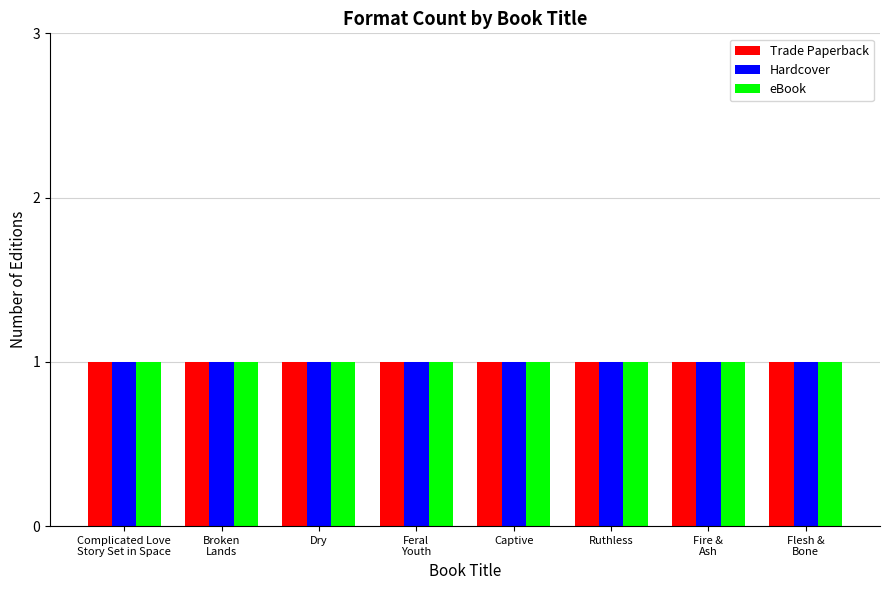

At which label is Hardcover closest to 3?

Broken Lands